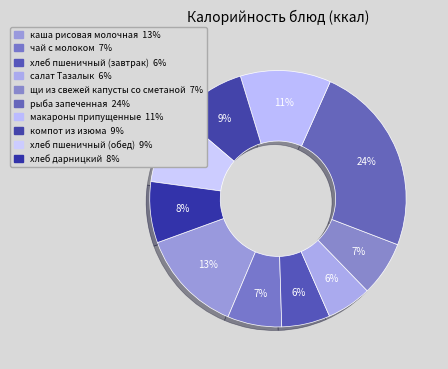

How many segments does this pie chart have?

10